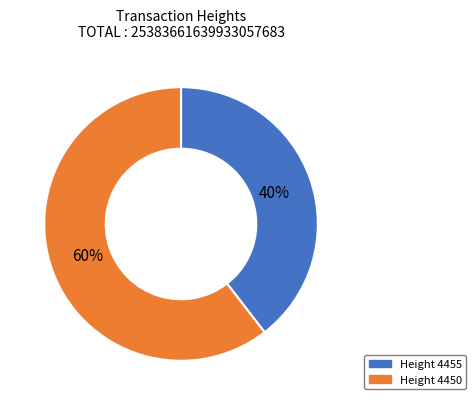

Is there any slice that represents more than half of the pie?

Yes